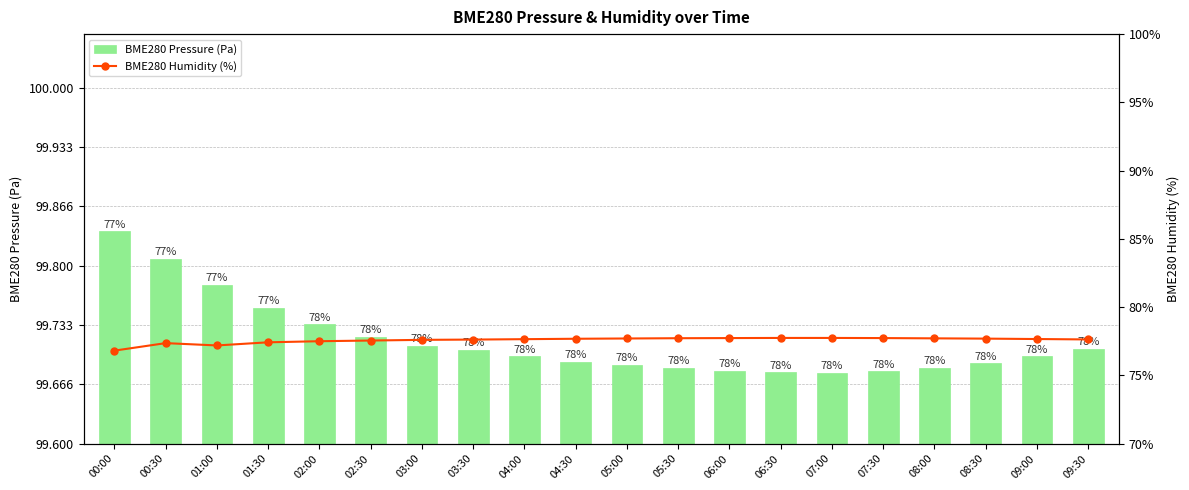

What is the difference between the second highest and minimum values in the BME280 Humidity (%) series?

0.9